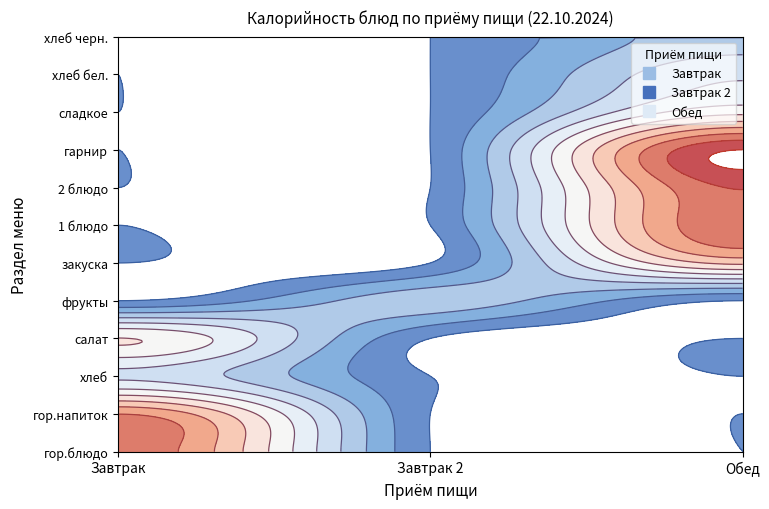

Which series changed the most between закуска and 1 блюдо?

Обед